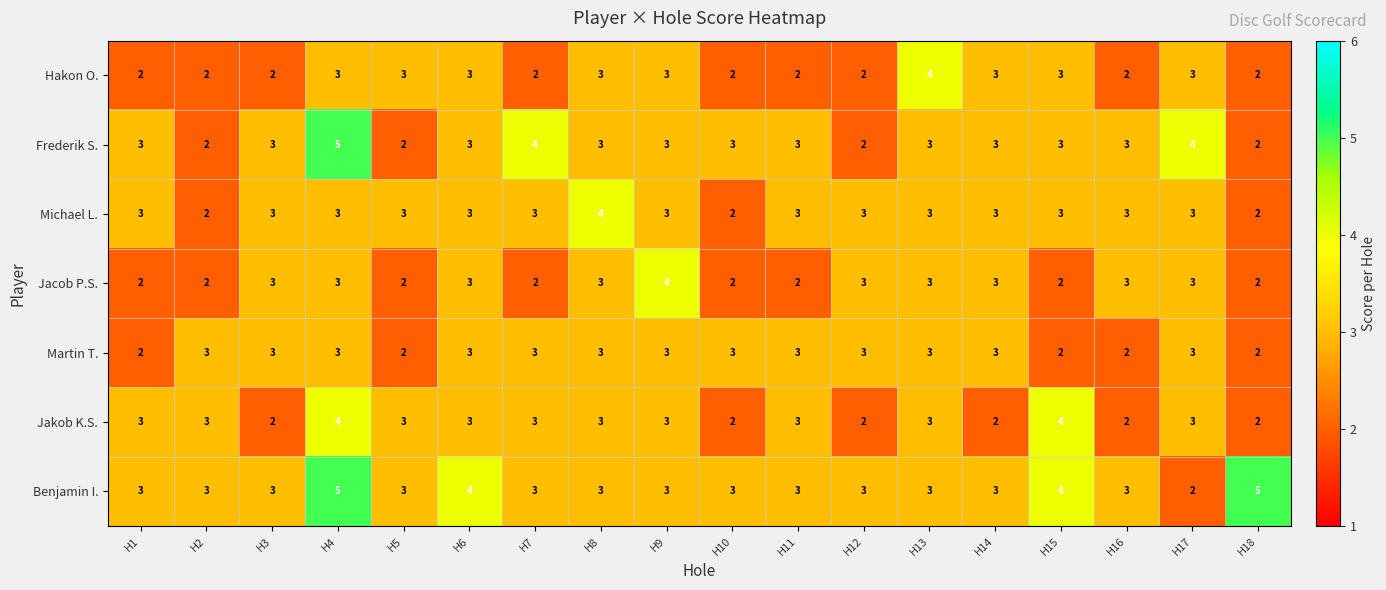

What is the total value across all series at H12?

18